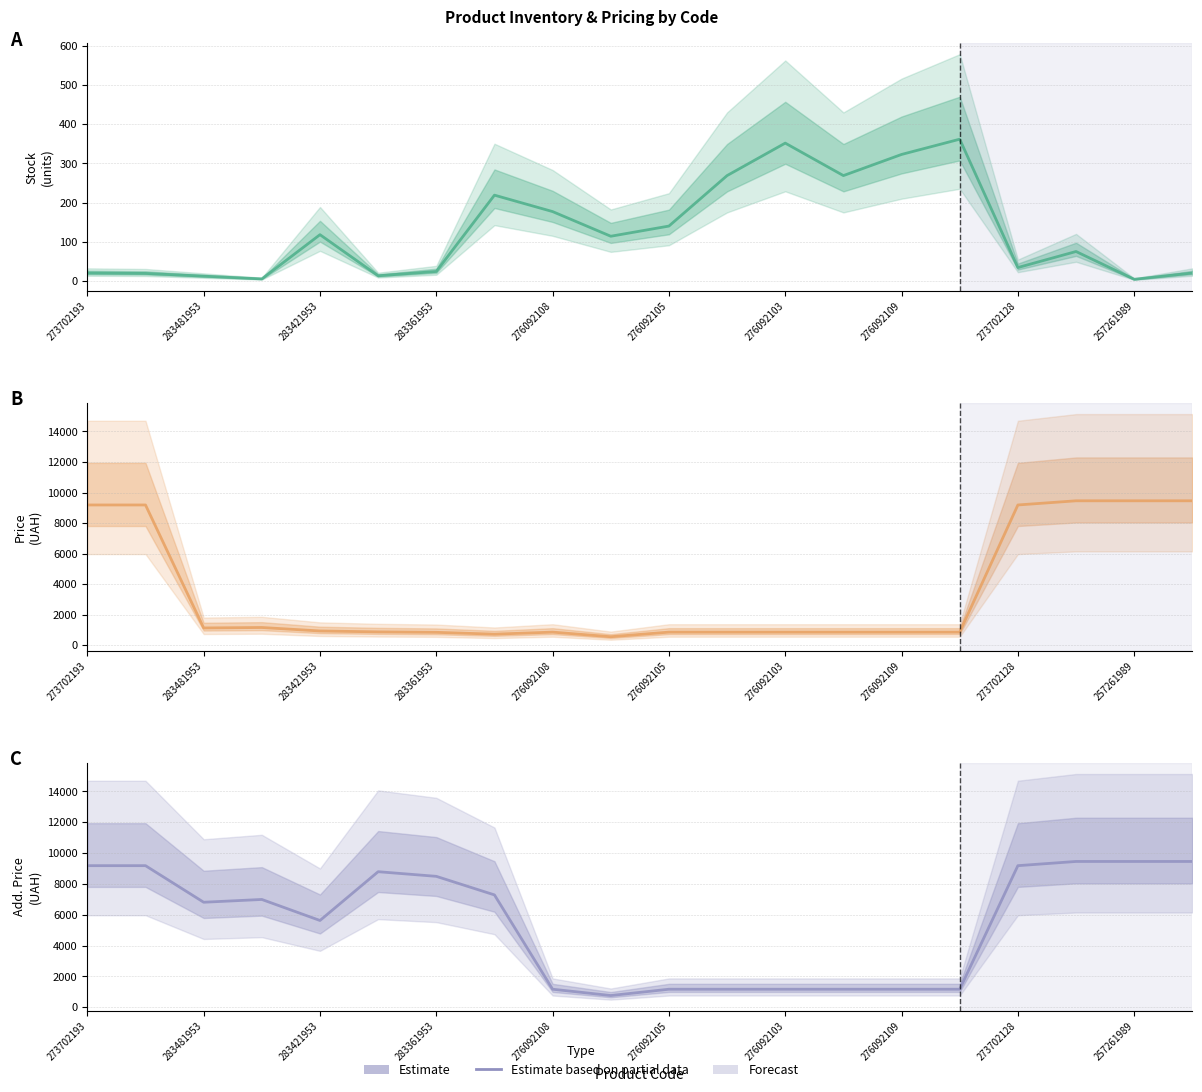

True or false: Доп. ціна and Залишок intersect in this chart.

False